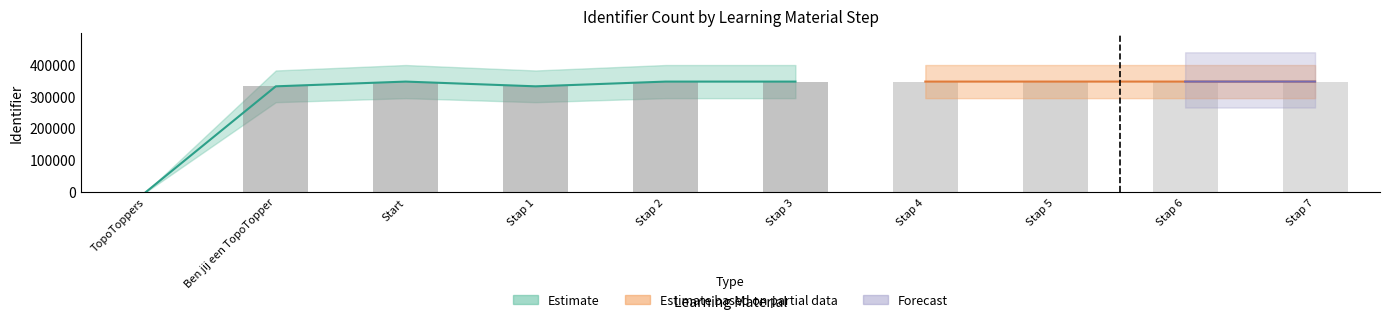

Which label corresponds to the largest value in the chart?

Stap 7